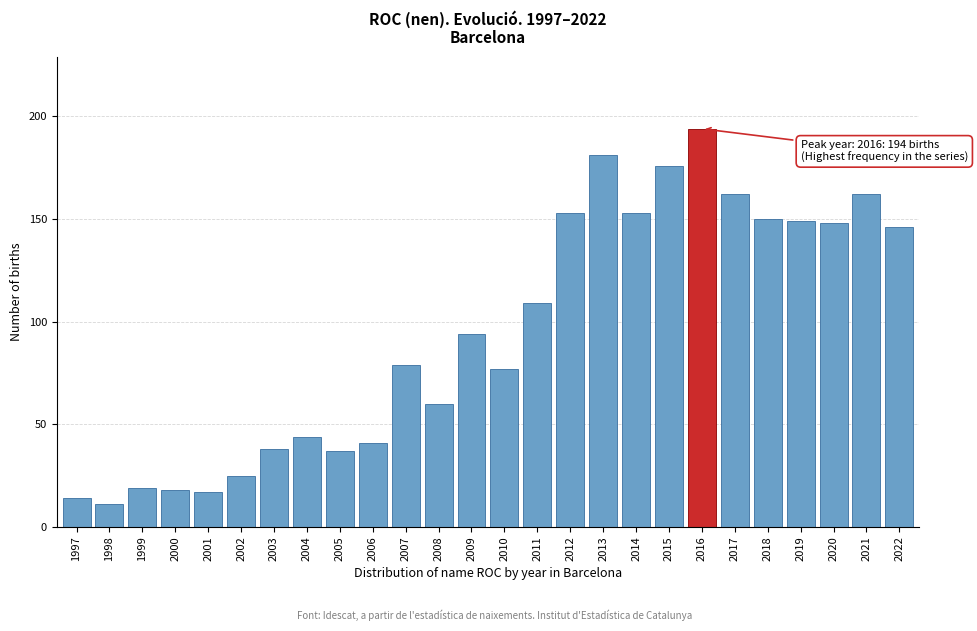

Reading right to left, what are all the values shown in this chart?

2022=146	2021=162	2020=148	2019=149	2018=150	2017=162	2016=194	2015=176	2014=153	2013=181	2012=153	2011=109	2010=77	2009=94	2008=60	2007=79	2006=41	2005=37	2004=44	2003=38	2002=25	2001=17	2000=18	1999=19	1998=11	1997=14